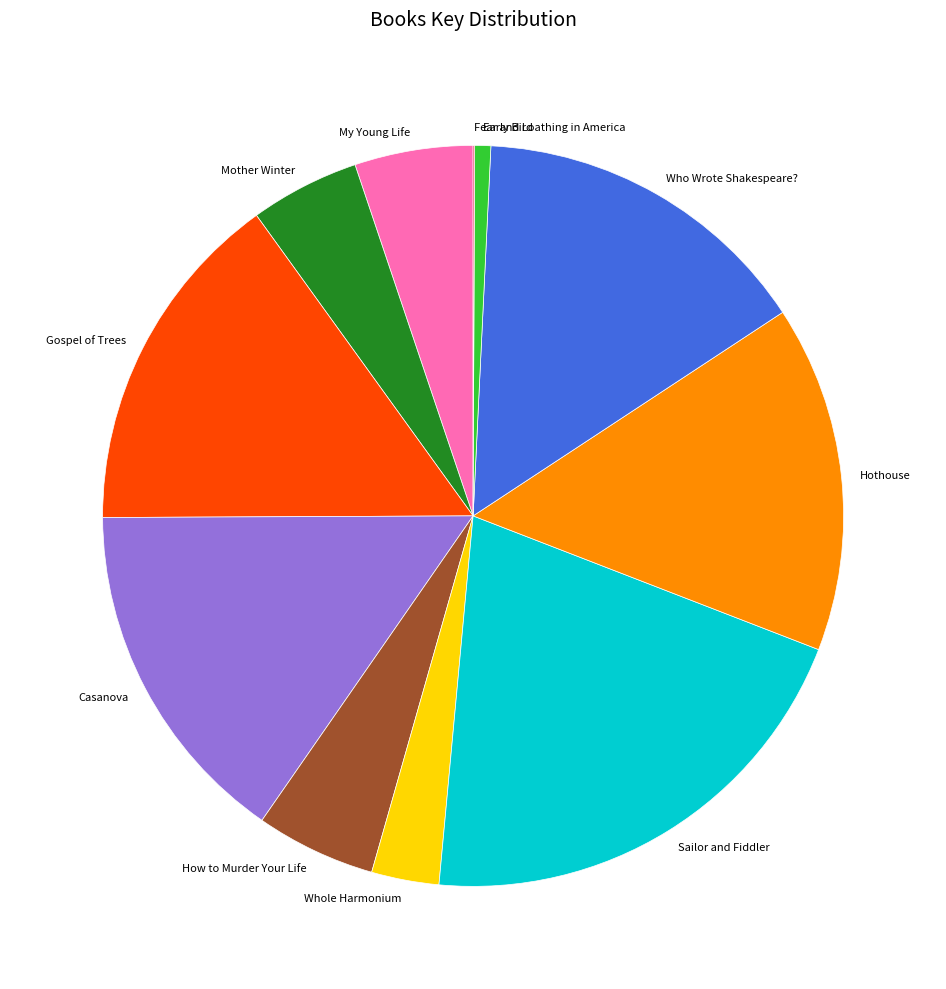

Does Whole Harmonium account for over 50% of the chart?

No